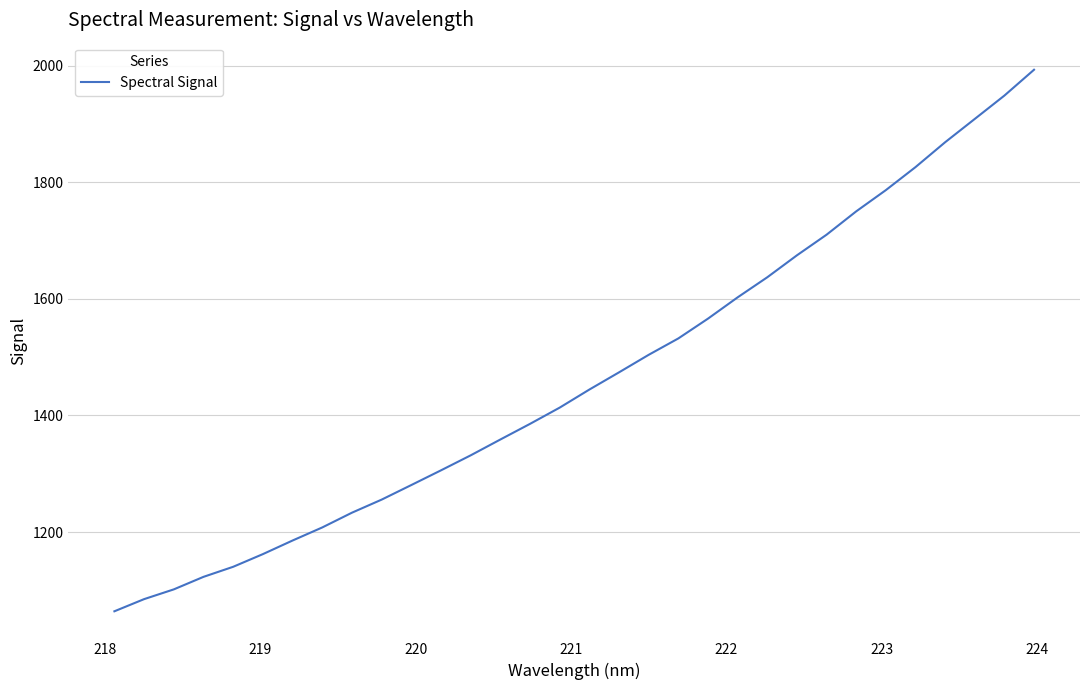

True or false: the data has more than 2 interior local peaks.

False